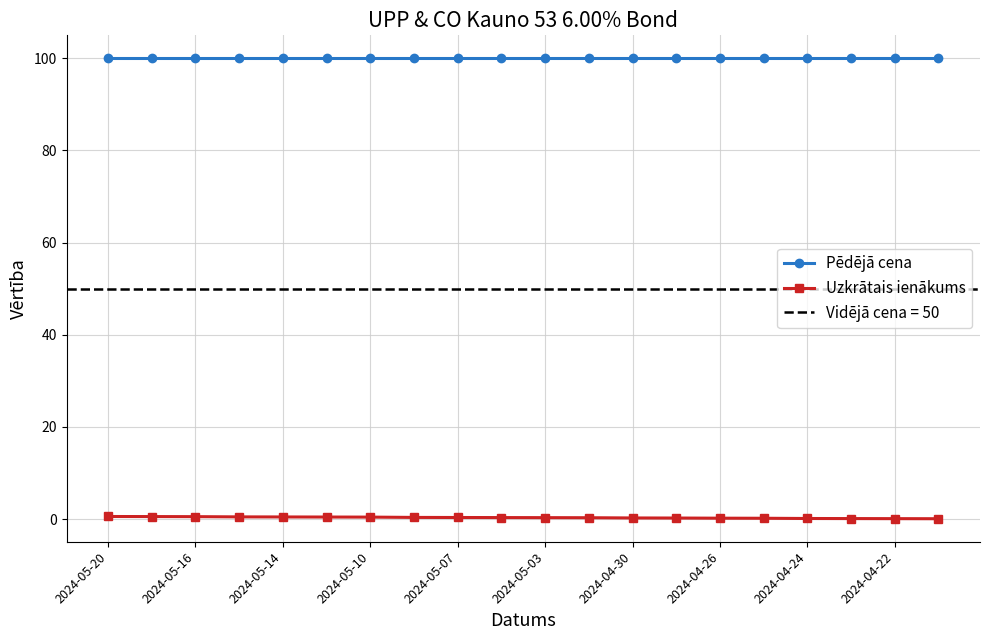

Does the chart display data point markers on the line(s)?

Yes